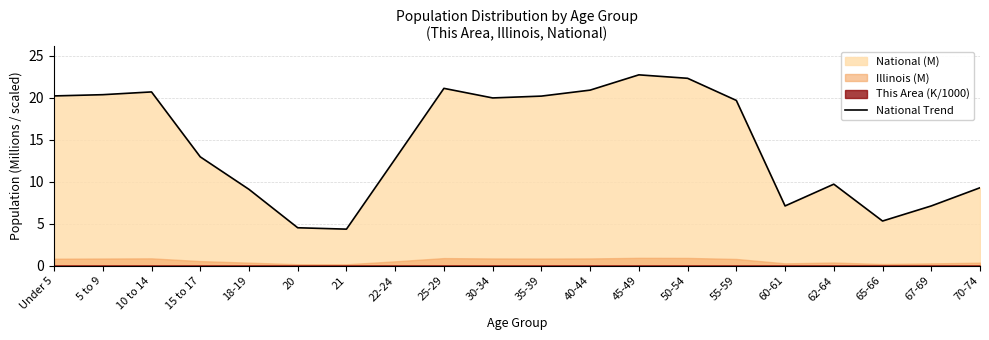

How many lines are shown in the chart?

1